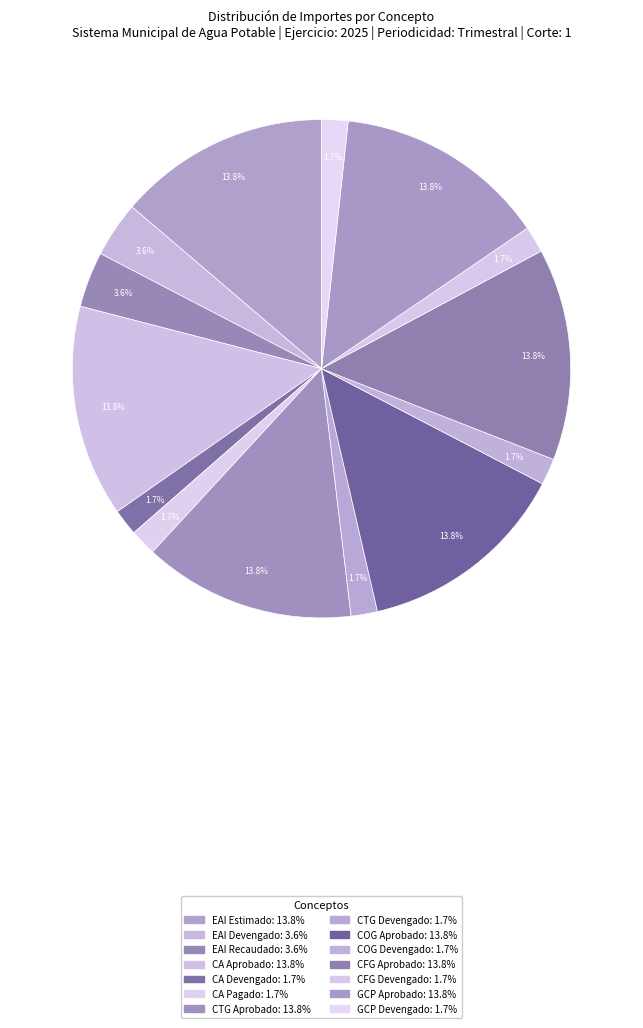

How many segments does this pie chart have?

14